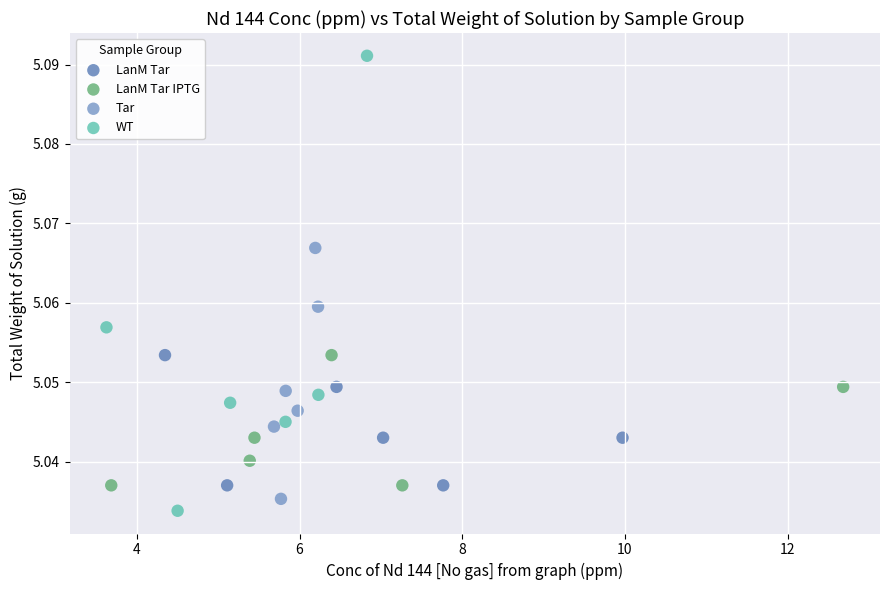

Which series contains the highest Y value?

WT